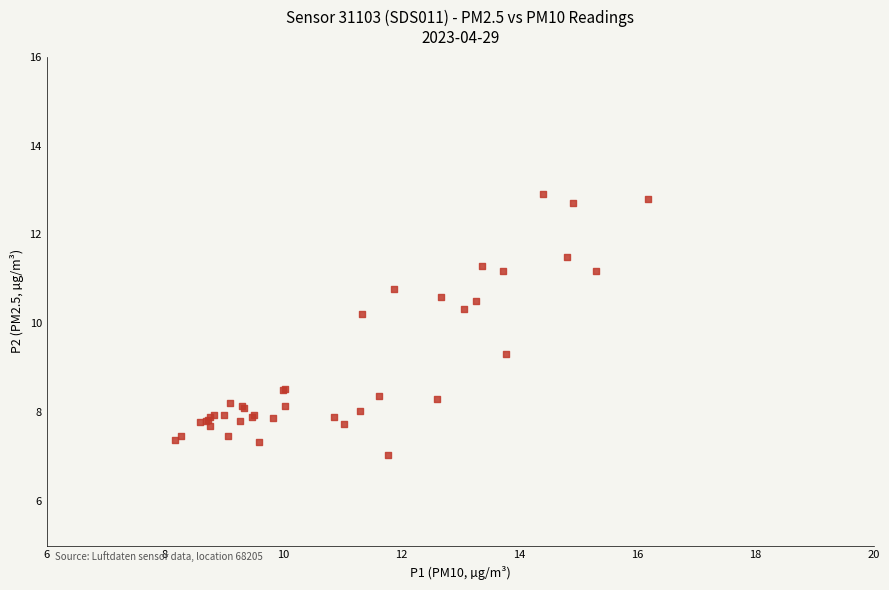

What Y value in the scatter plot is closest to 9?

9.3